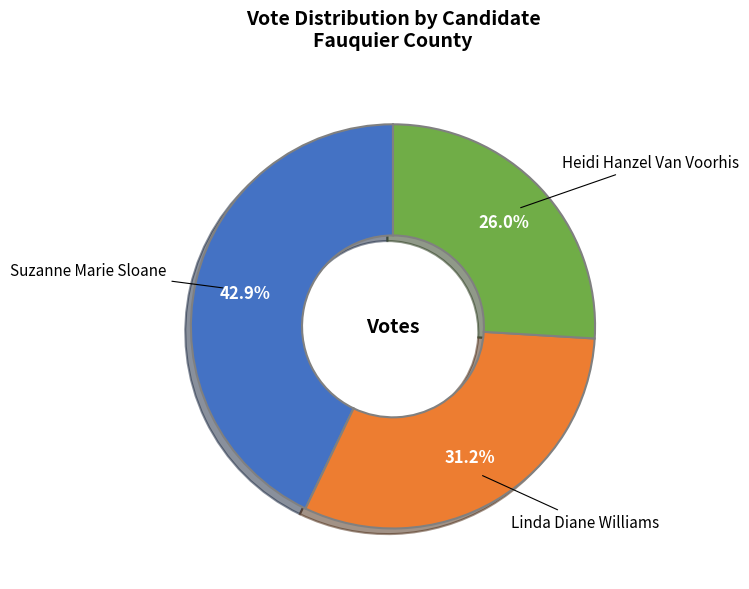

What is the smallest slice in the pie chart?

Heidi Hanzel Van Voorhis